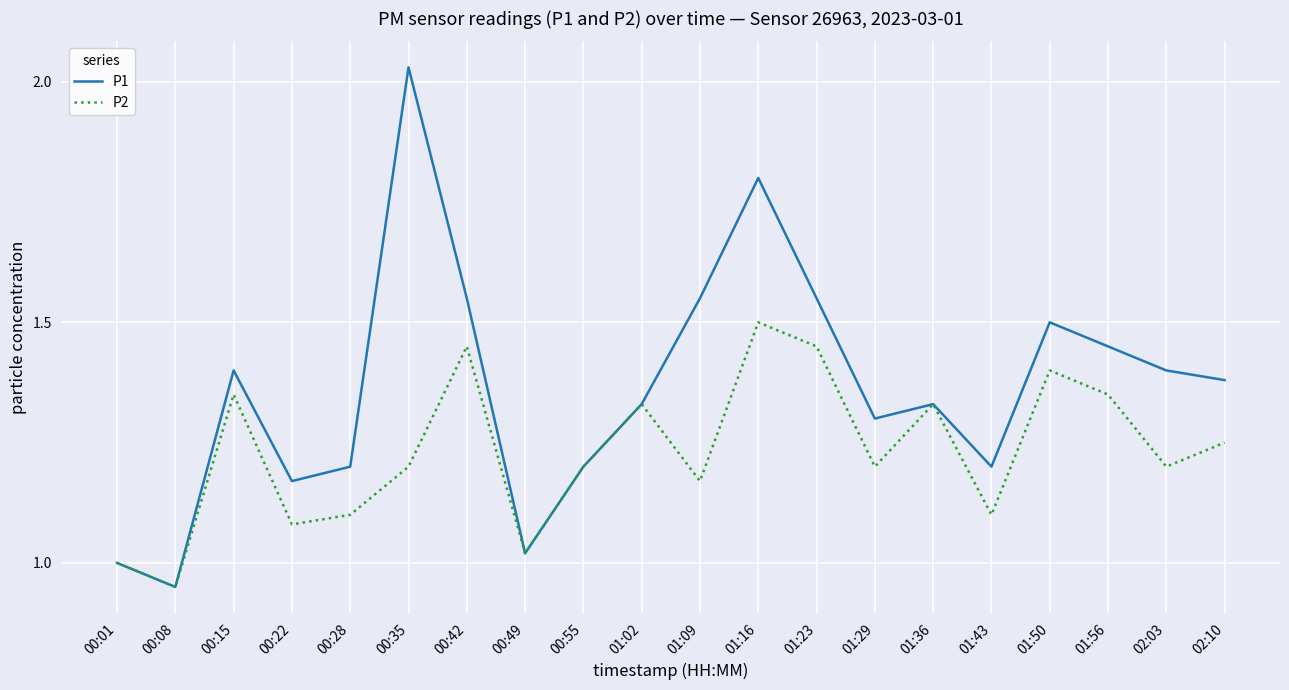

What position from the left is 00:35?

6